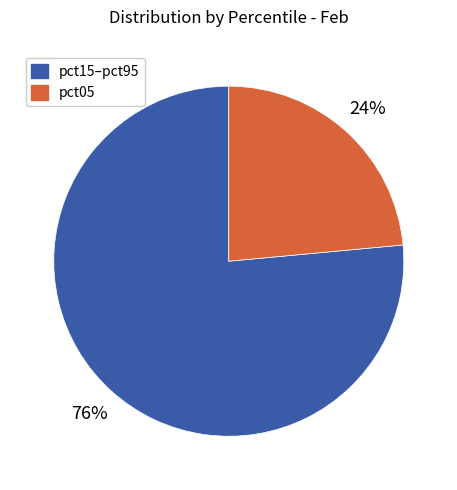

How many slices are in this pie chart?

2